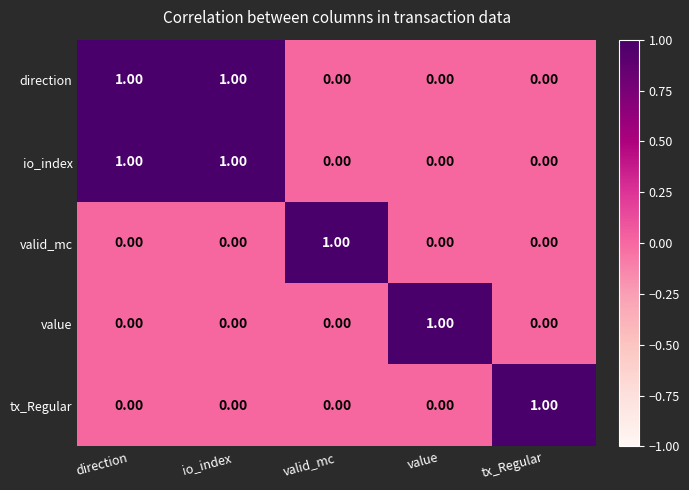

At how many categories does at least one series exceed 0?

5